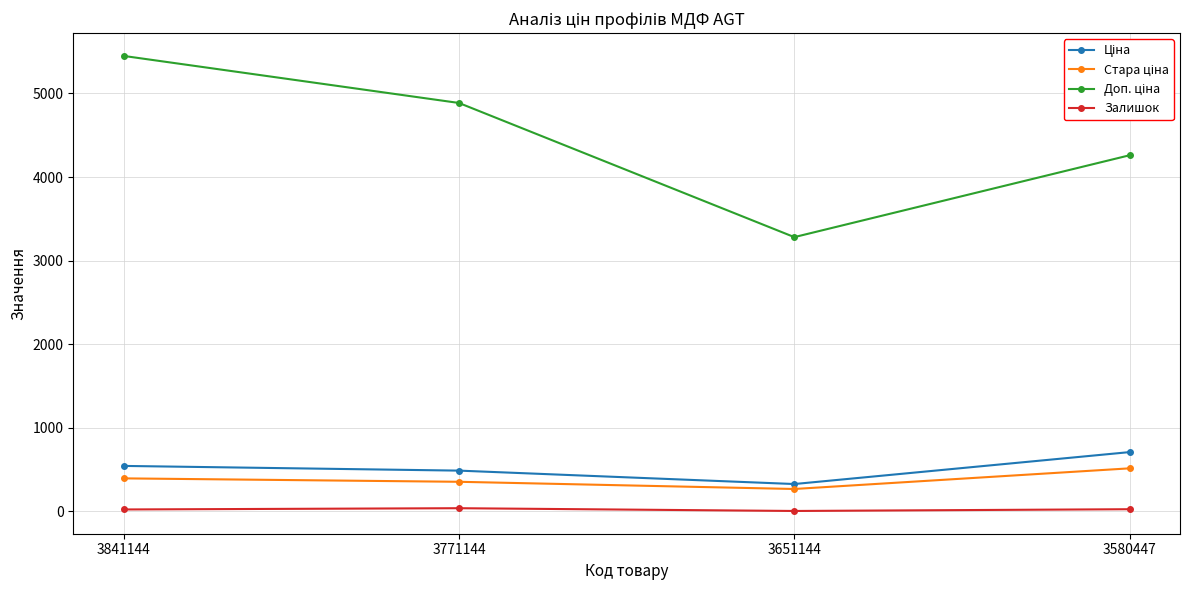

At which category is the sum across all series the highest?

3841144